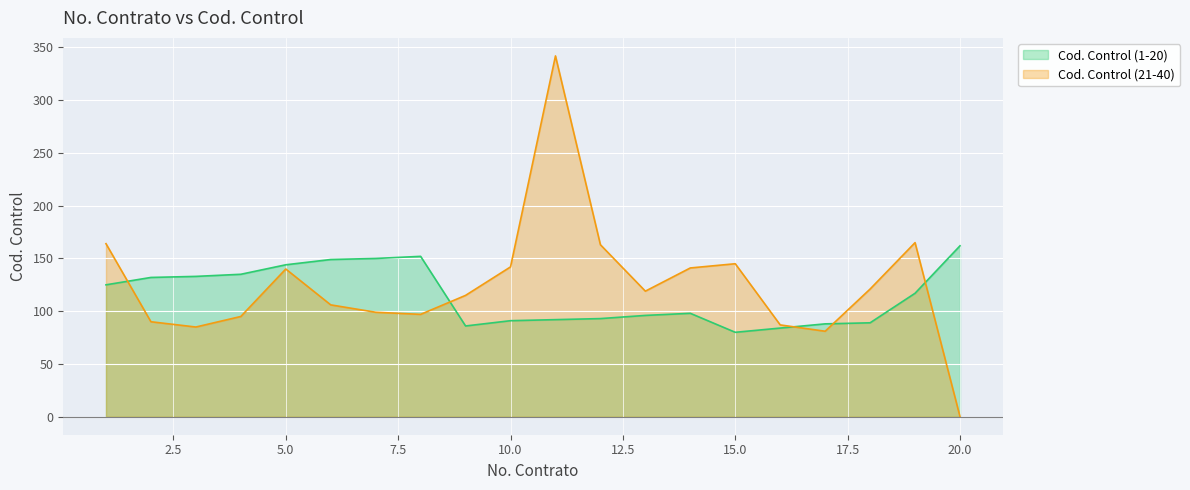

Rank the series by their maximum value, from highest to lowest.

Cod. Control (21-40), Cod. Control (1-20)